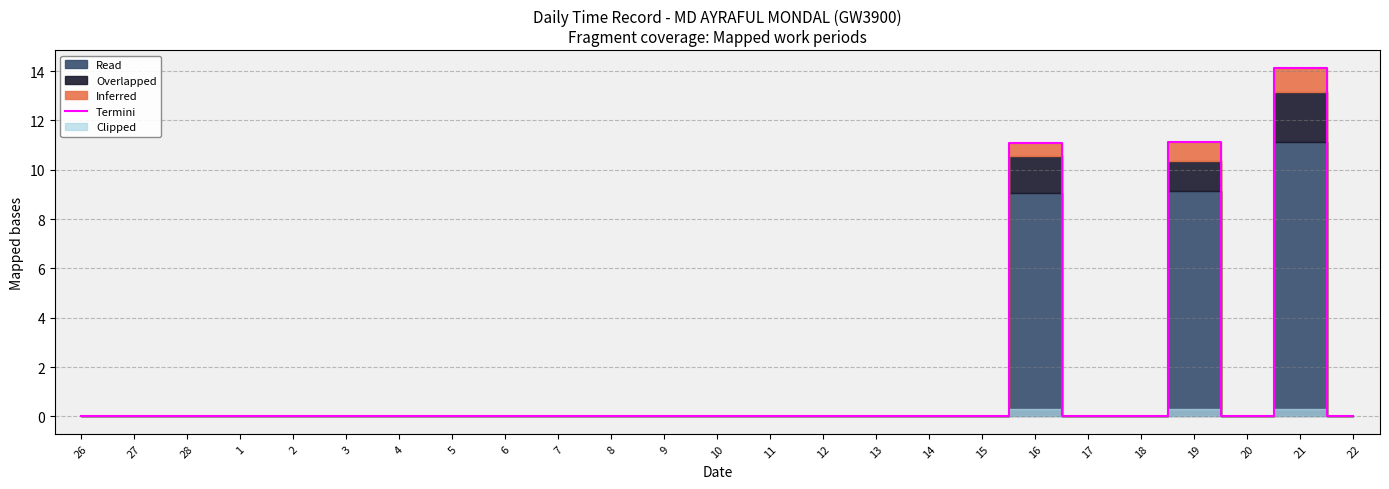

What is the maximum value shown in the chart?

14.1